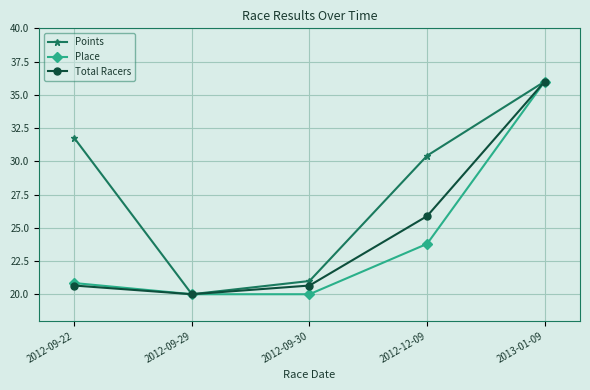

Reading right to left, transcribe all the data shown in this chart.

Points: 2013-01-09=36.0	2012-12-09=30.4	2012-09-30=21.0	2012-09-29=20.0	2012-09-22=31.8
Place: 2013-01-09=36.0	2012-12-09=23.8	2012-09-30=20.0	2012-09-29=20.0	2012-09-22=20.8
Total Racers: 2013-01-09=36.0	2012-12-09=25.9	2012-09-30=20.7	2012-09-29=20.0	2012-09-22=20.7